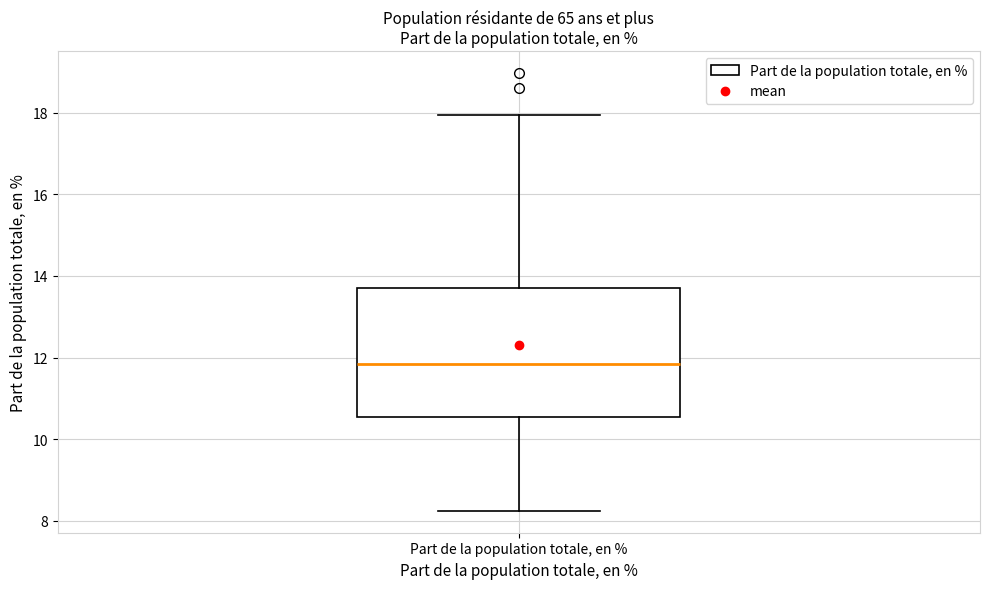

Transcribe this box plot: give where the median line is, the range the box spans, and where the two whiskers end, as read against the y-axis. The values are not printed on the chart, so give them approximately, as read against the axis.

median 11.8, box 10.6 to 13.8, whiskers 8.2 to 18.0